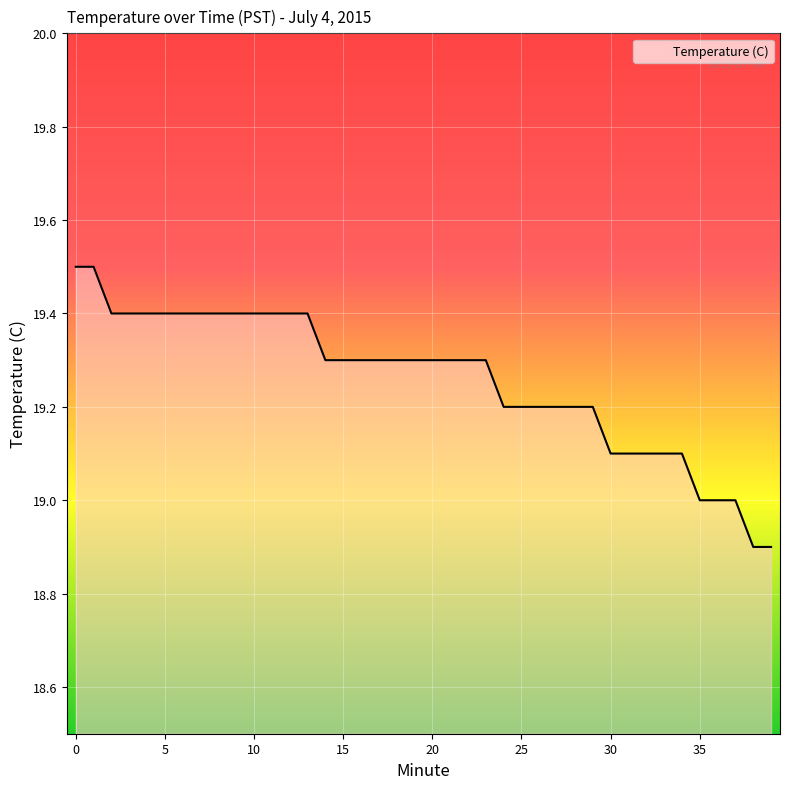

What is the maximum value shown in the chart?

19.5